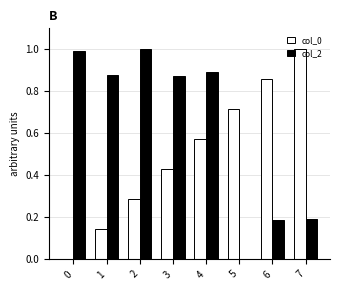

How many positive values does the col_2 series have?

7